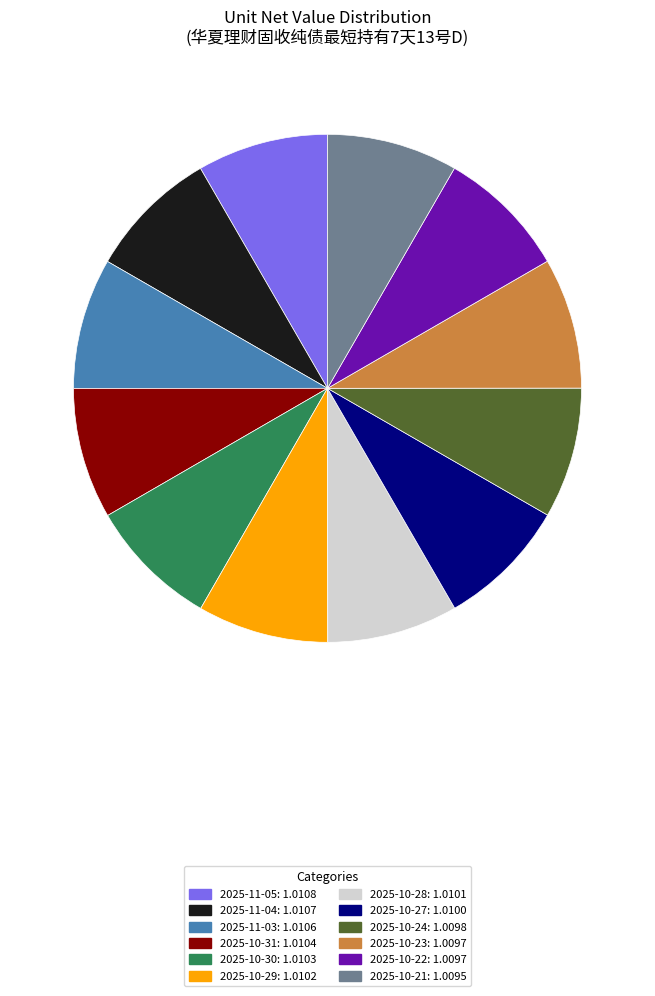

Combined, do 2025-11-05 and 2025-10-30 account for over 50%?

No